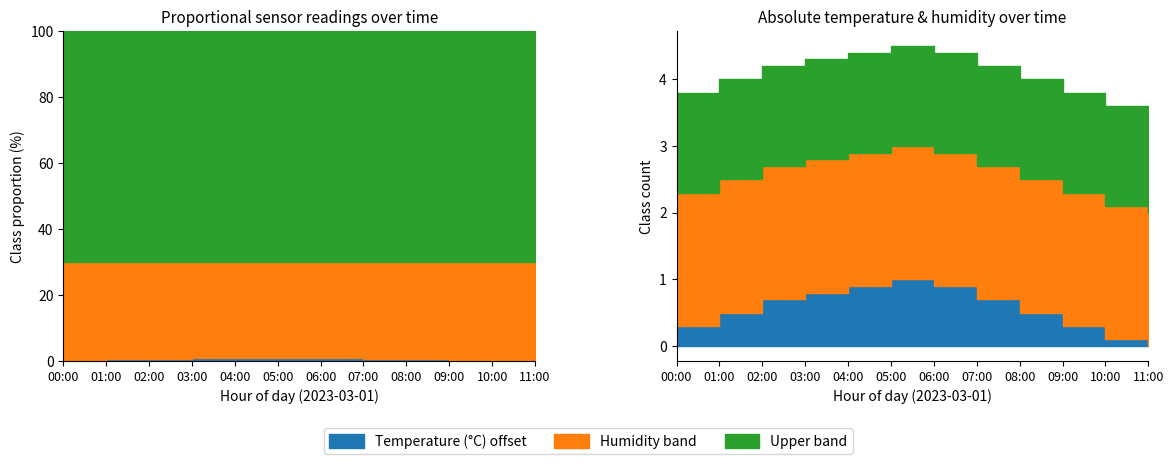

What is the label of the 9th point from the right?

03:00